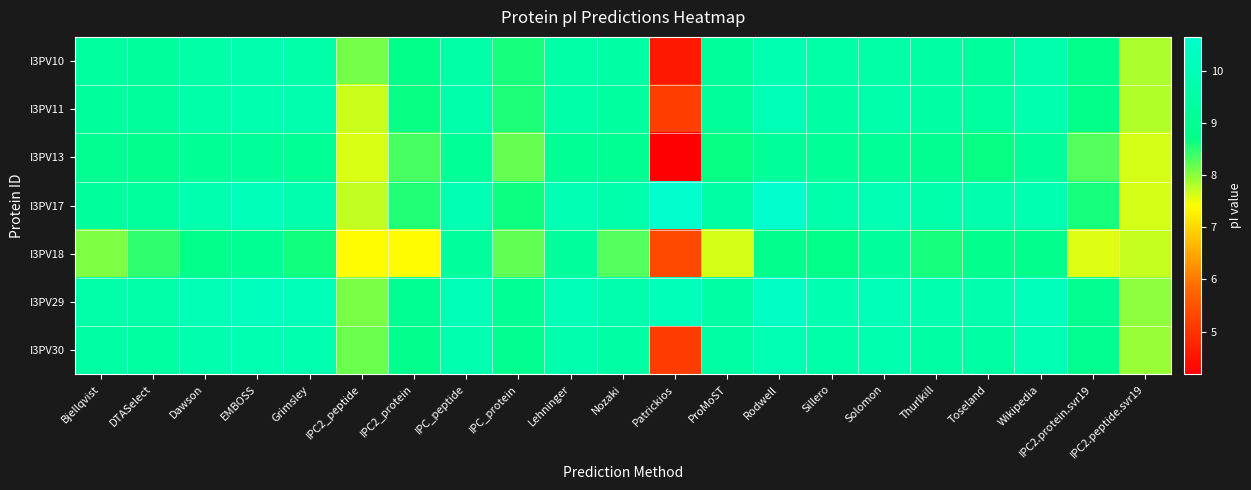

Between Dawson and Lehninger, which series saw the biggest shift?

I3PV18